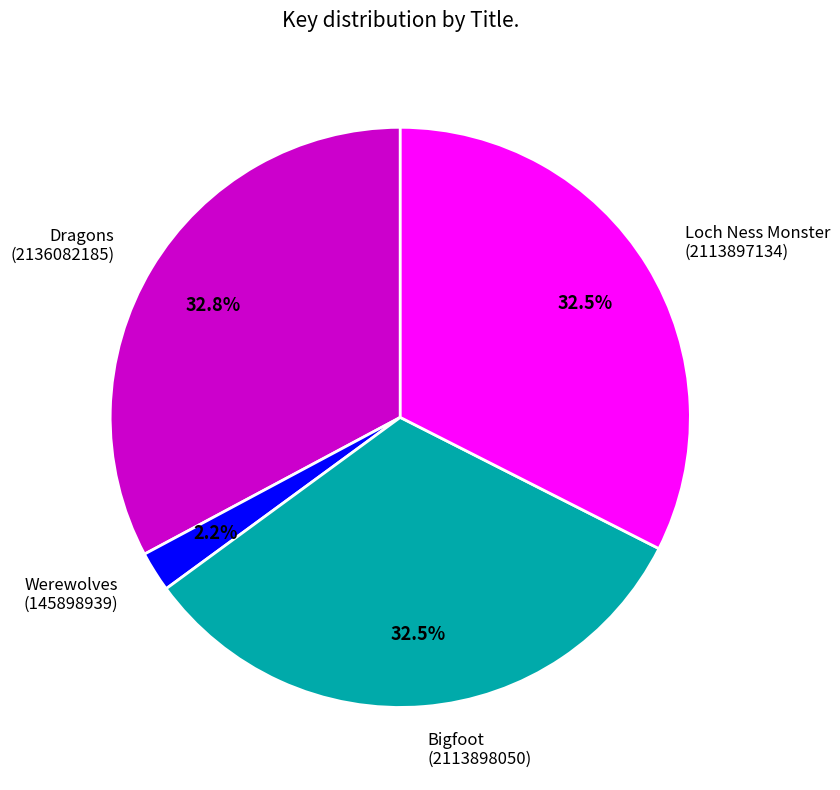

Which has a higher value, Werewolves or Dragons?

Dragons